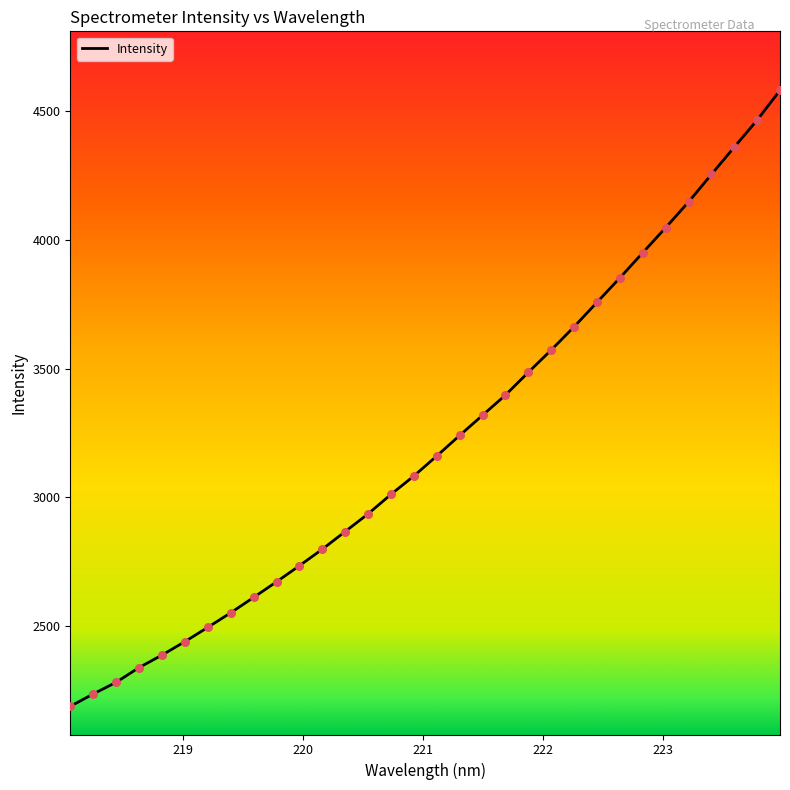

What is the minimum value shown in the chart?

2188.3